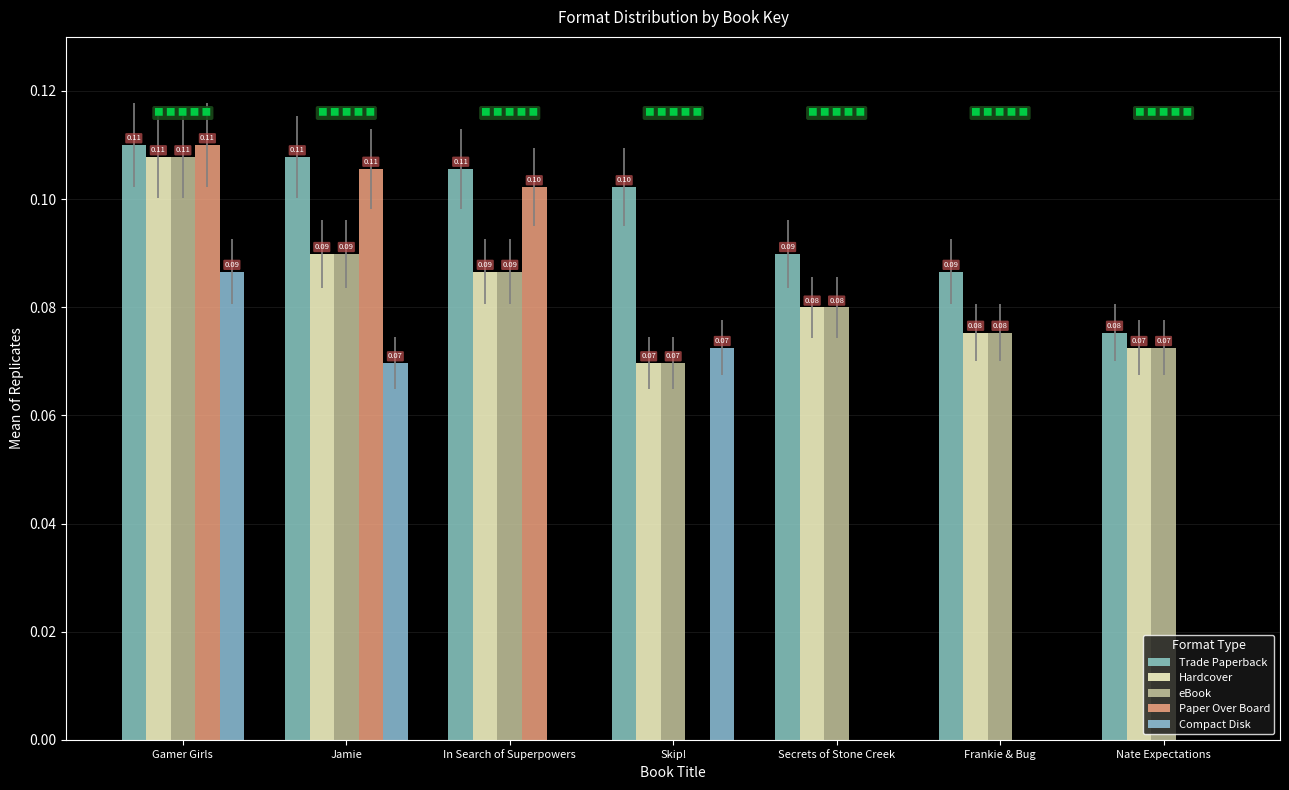

Which label corresponds to the smallest value in the chart?

Skip!